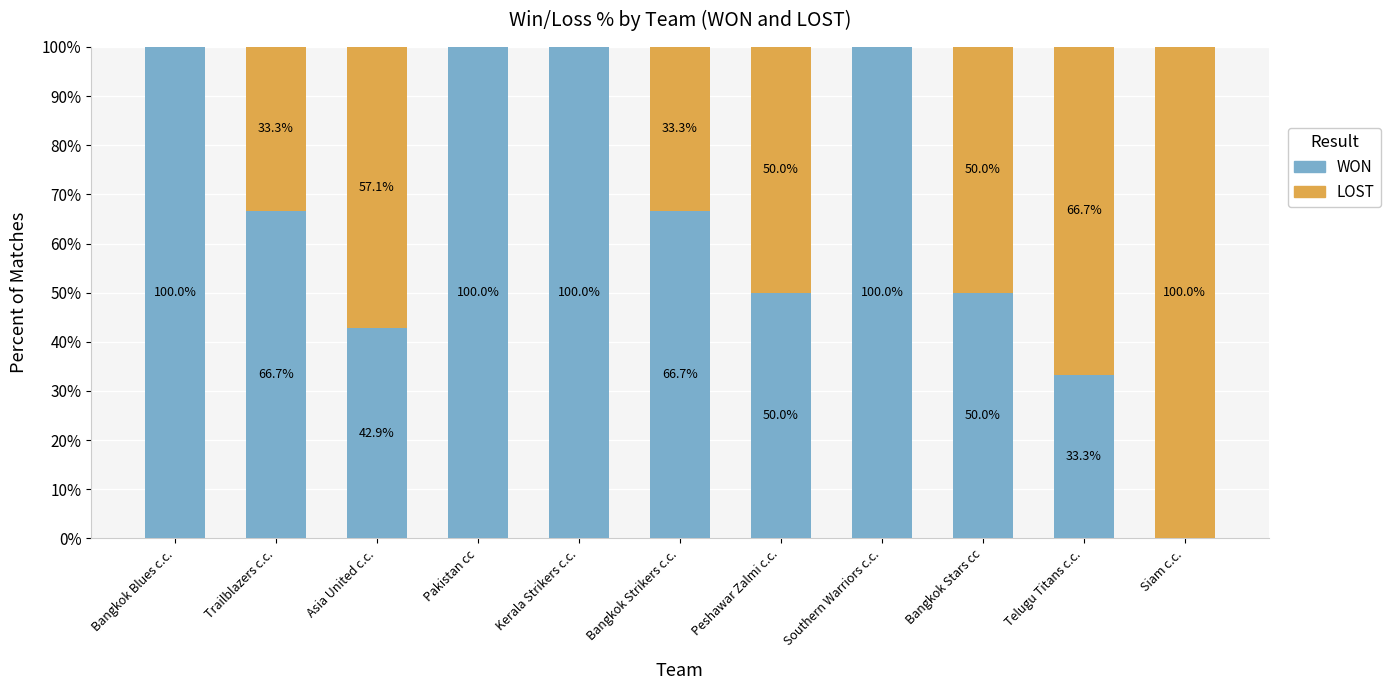

Are the bars grouped side by side (vs. stacked)?

No